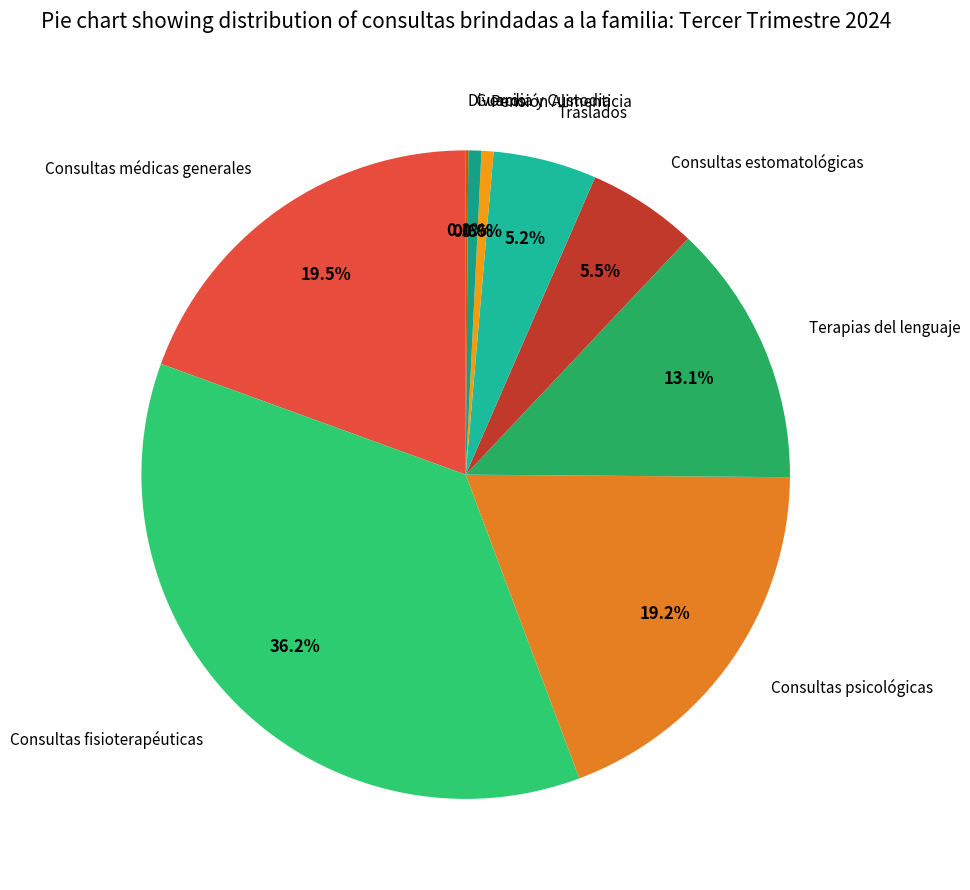

Which has a higher value, Consultas médicas generales or Consultas estomatológicas?

Consultas médicas generales